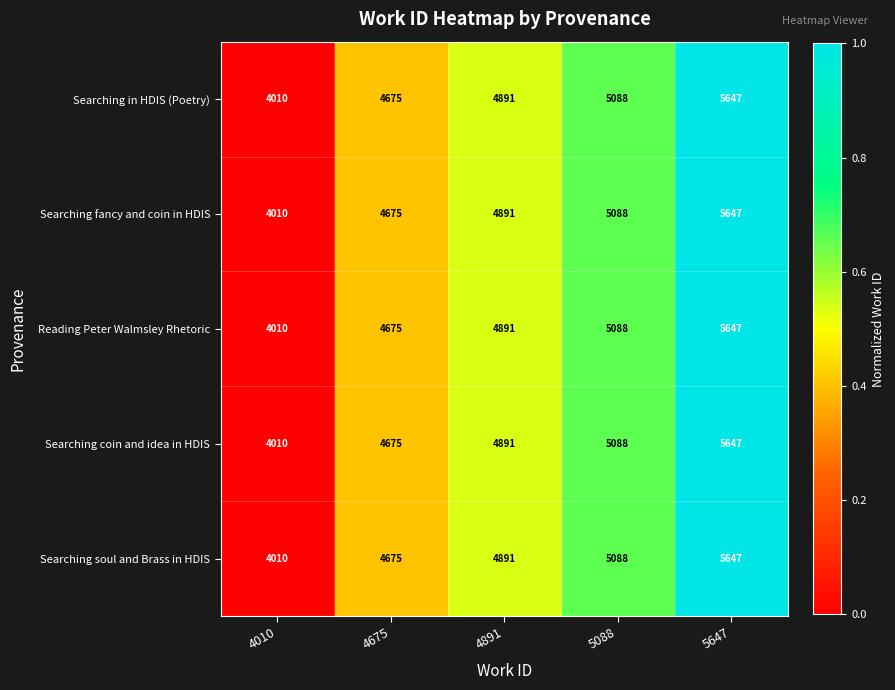

The Searching in HDIS (Poetry) series shows 5088 at 5088. True or false?

True